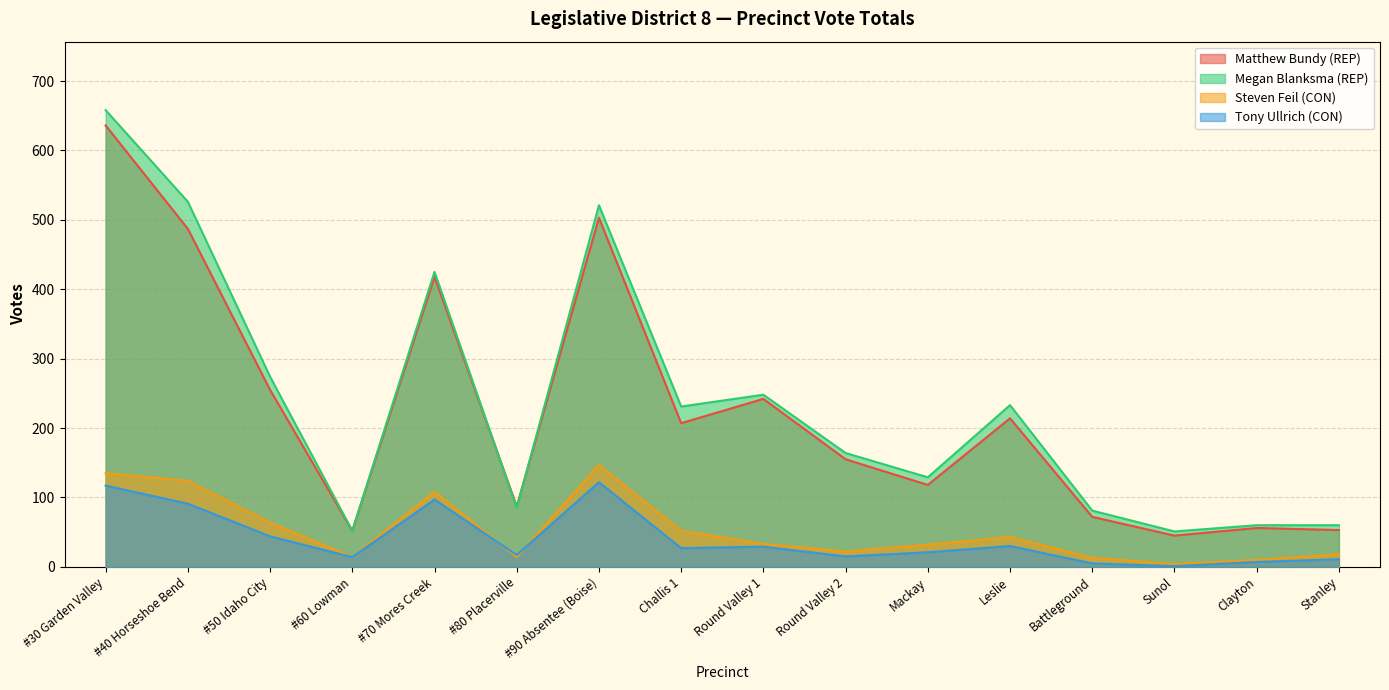

Reading left to right, transcribe all the data shown in this chart.

Matthew Bundy (REP): 636	487	255	52	418	87	503	207	242	155	118	214	72	45	56	53
Megan Blanksma (REP): 658	526	274	52	425	85	521	231	248	164	129	233	81	51	60	60
Steven Feil (CON): 135	124	64	14	108	14	147	52	33	22	32	43	13	4	10	18
Tony Ullrich (CON): 117	91	44	14	97	17	122	27	29	15	21	30	5	1	7	11